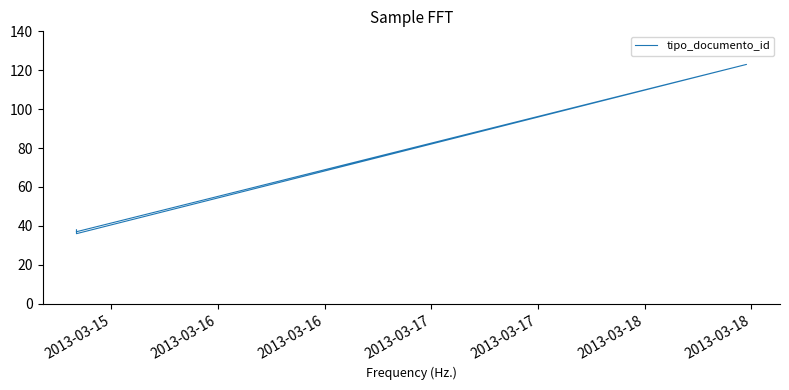

How many data points are less than 38?

2